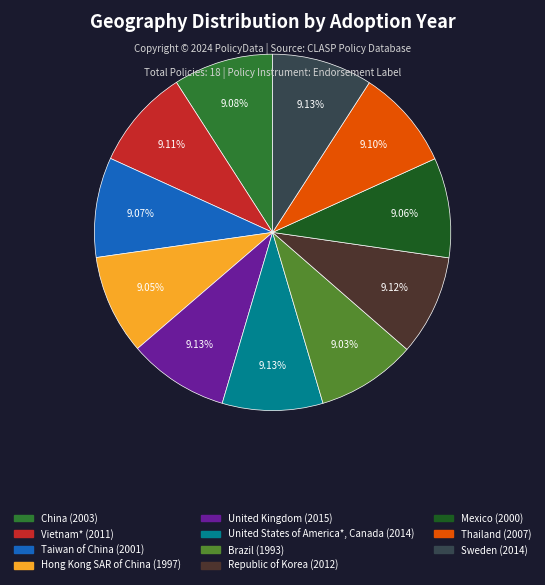

How many slices are in this pie chart?

11